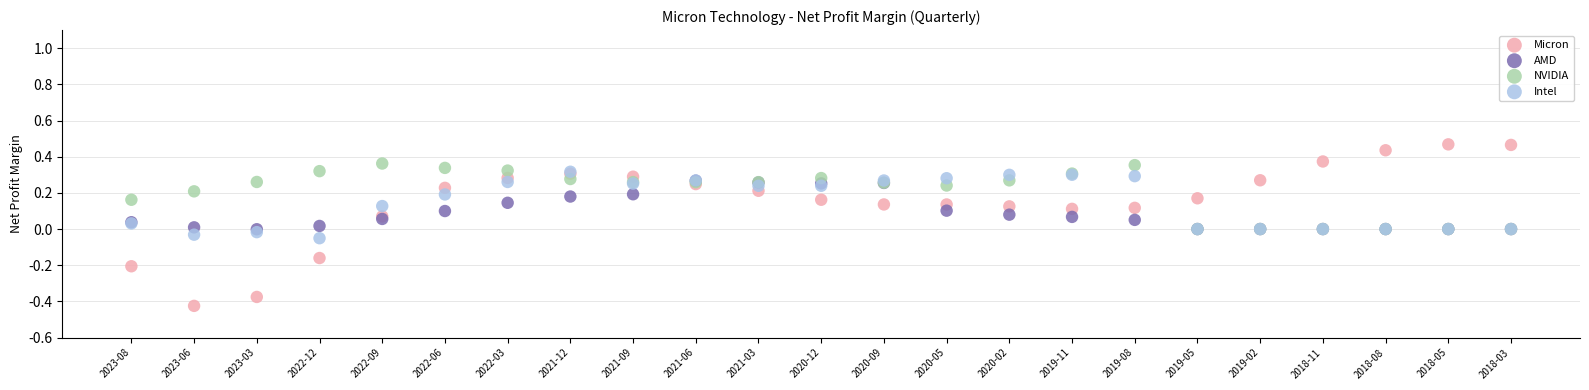

What are all the series names shown in the legend?

Micron, AMD, NVIDIA, Intel